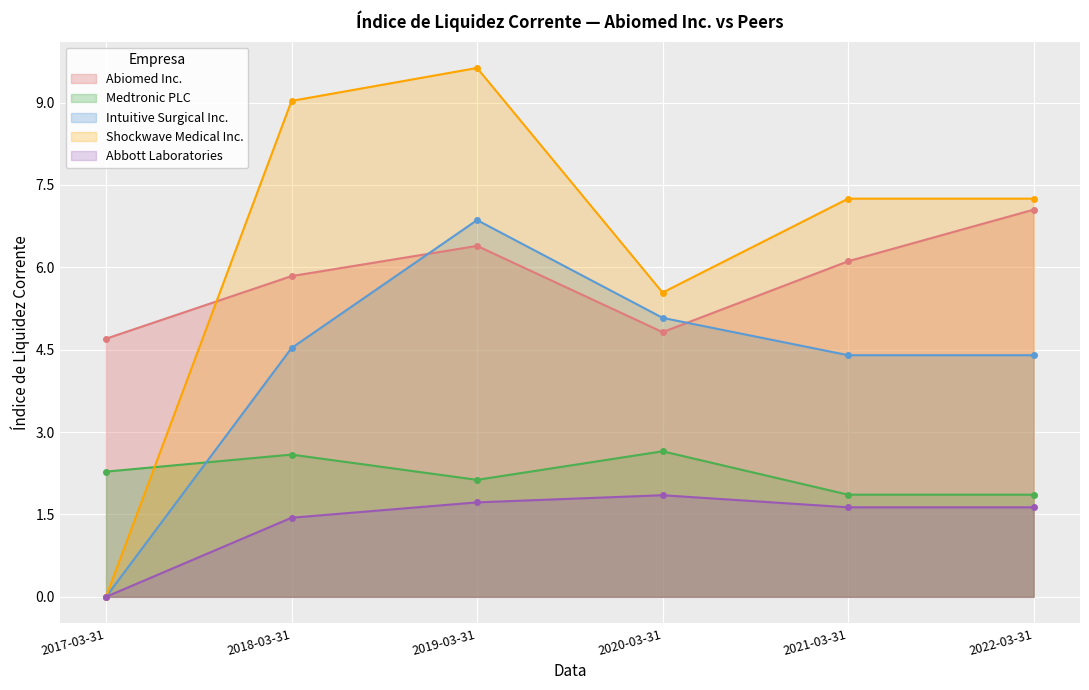

Rank the categories by Medtronic PLC value from highest to lowest.

2020-03-31, 2018-03-31, 2017-03-31, 2019-03-31, 2021-03-31, 2022-03-31